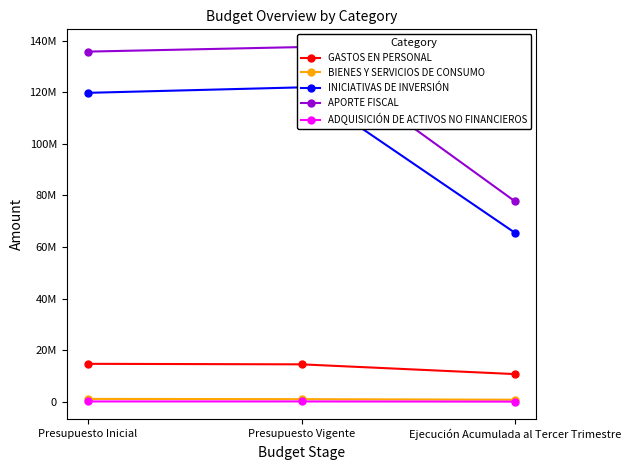

What value does the GASTOS EN PERSONAL series have at Presupuesto Vigente?

14520780